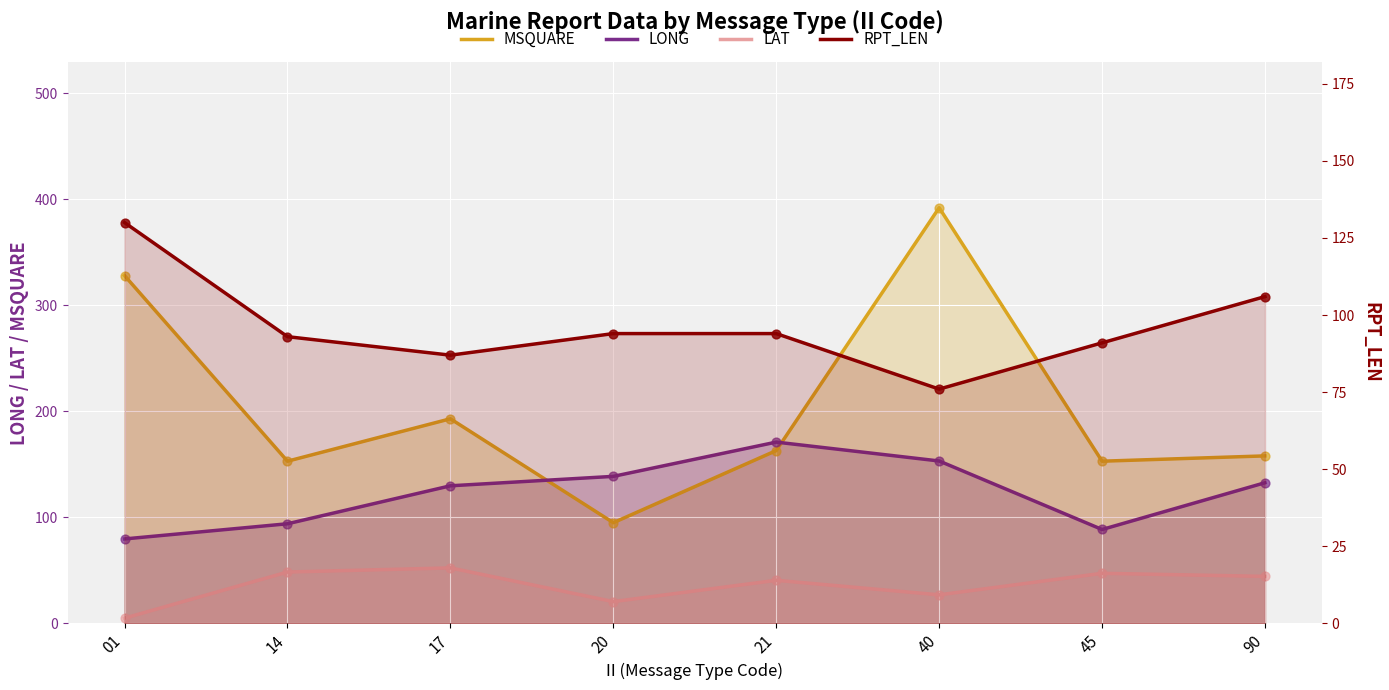

At which category is the sum across all series the highest?

40